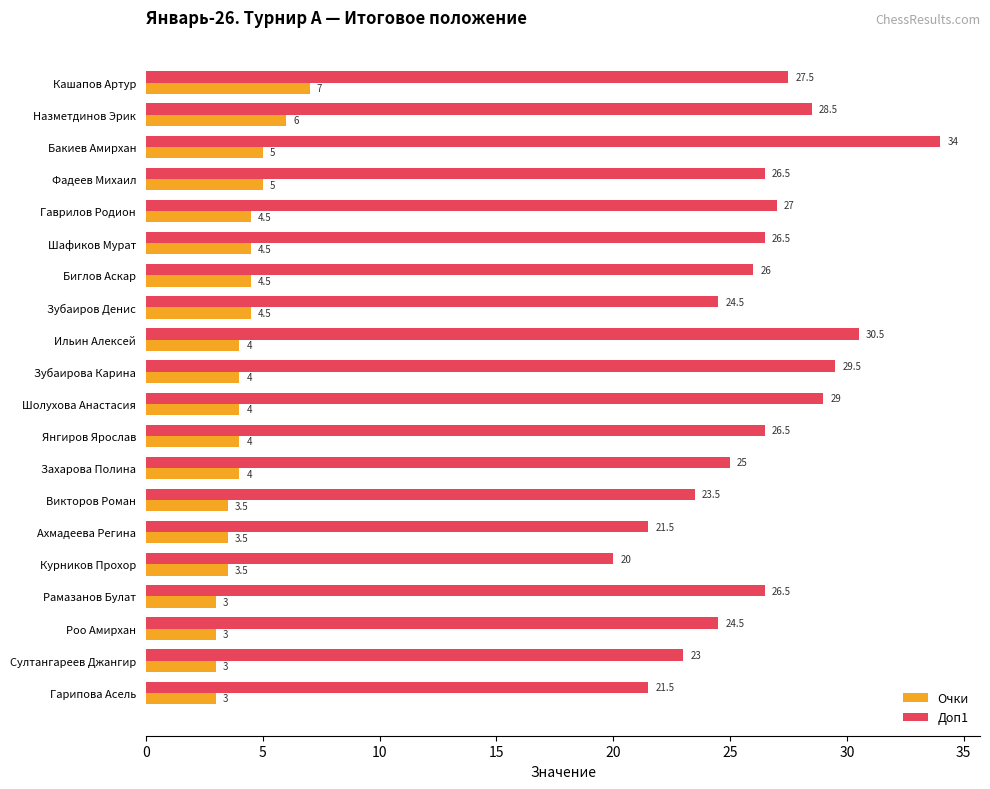

List the series in order of their overall mean, highest first.

Доп1, Очки